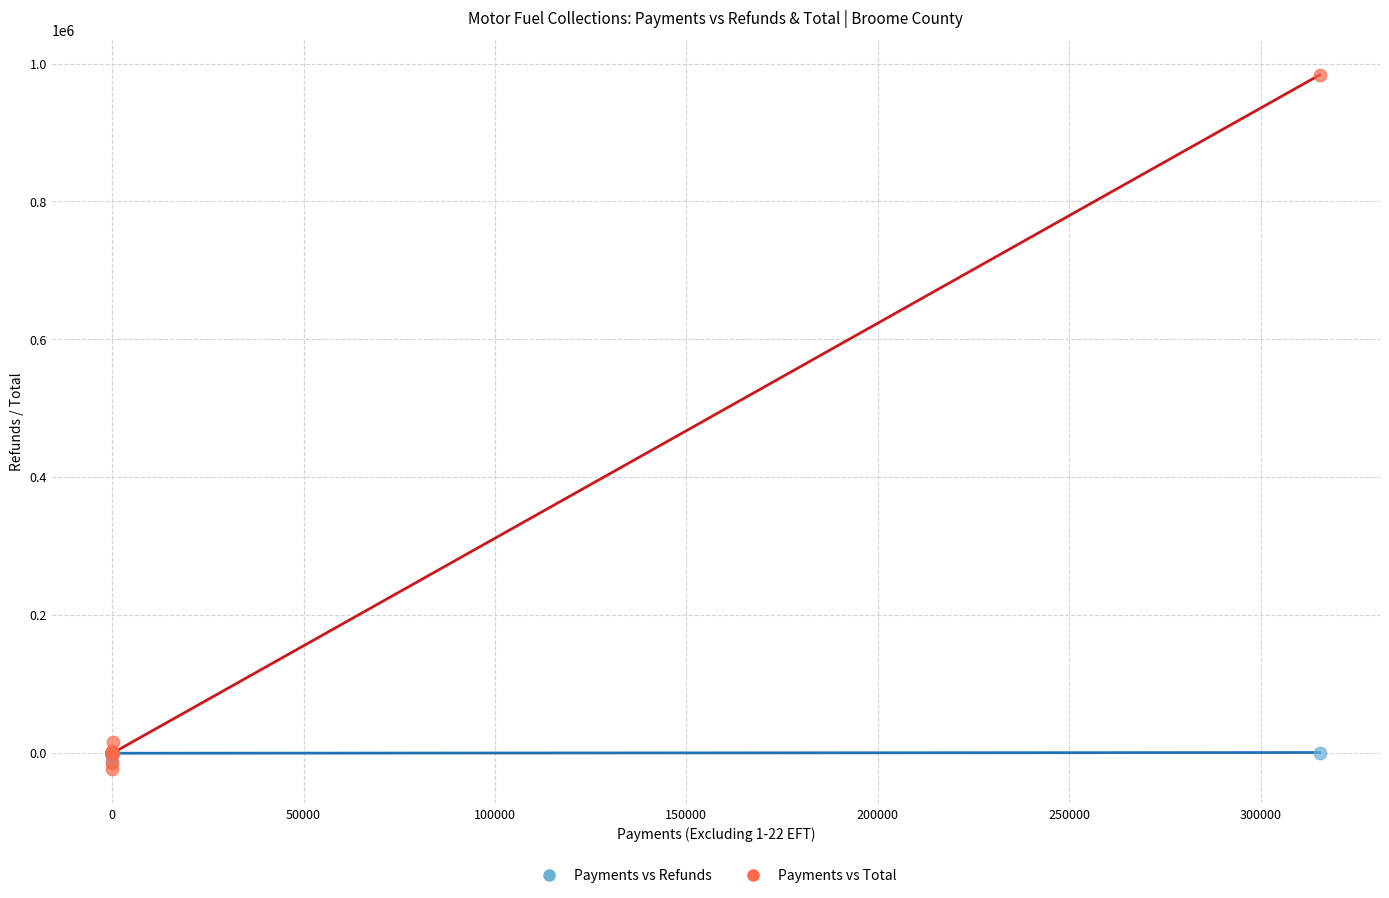

What are all the series names shown in the legend?

Payments vs Refunds, Payments vs Total